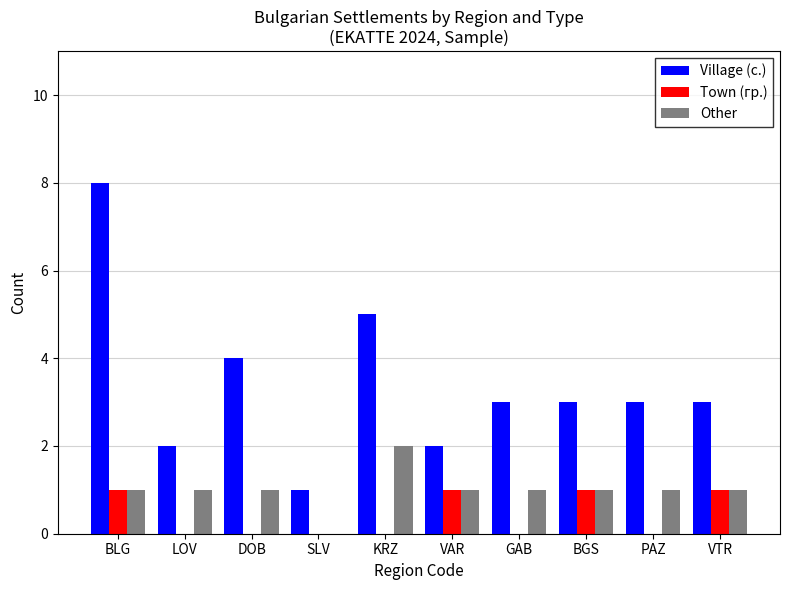

What is the sum of all Village (с.) values?

34